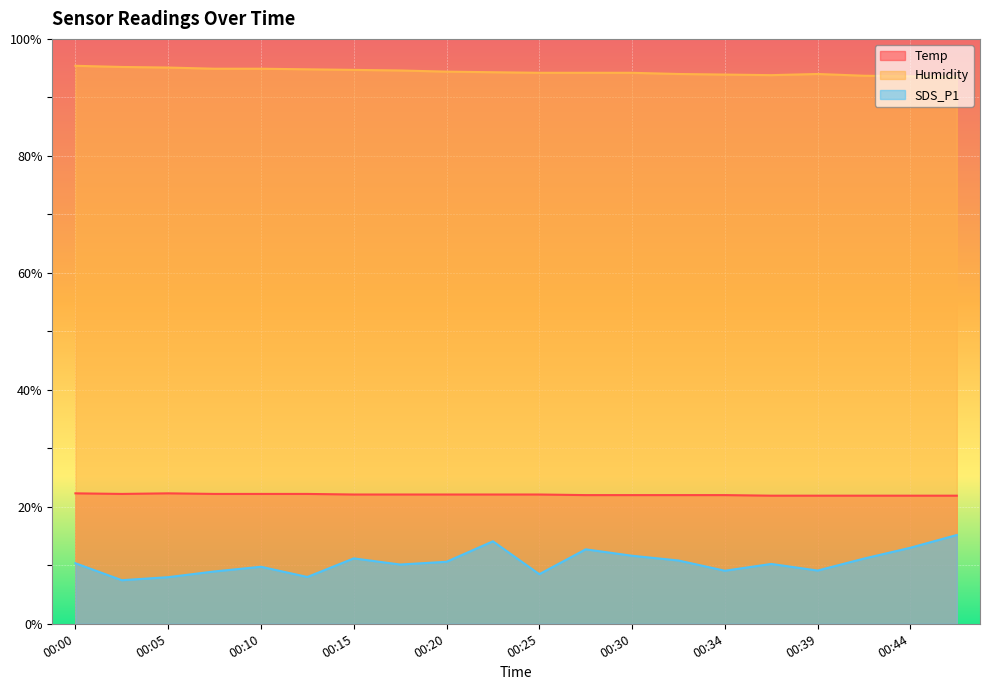

What are all the series names shown in the legend?

Temp, Humidity, SDS_P1